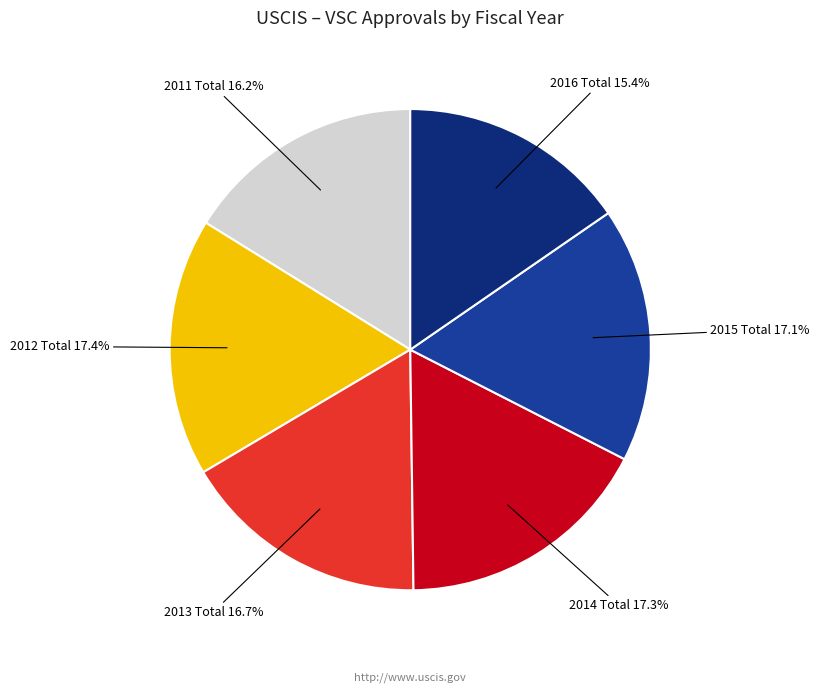

Count the number of slices in the pie.

6